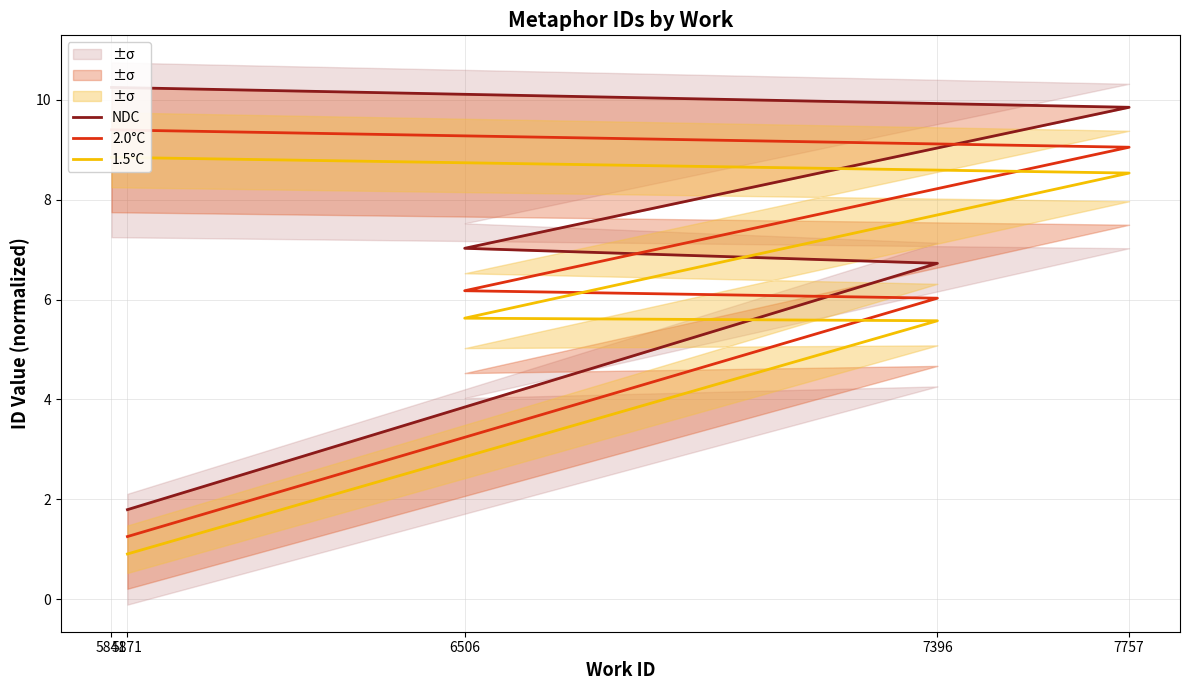

What is the approximate value of NDC at 7757?

9.9